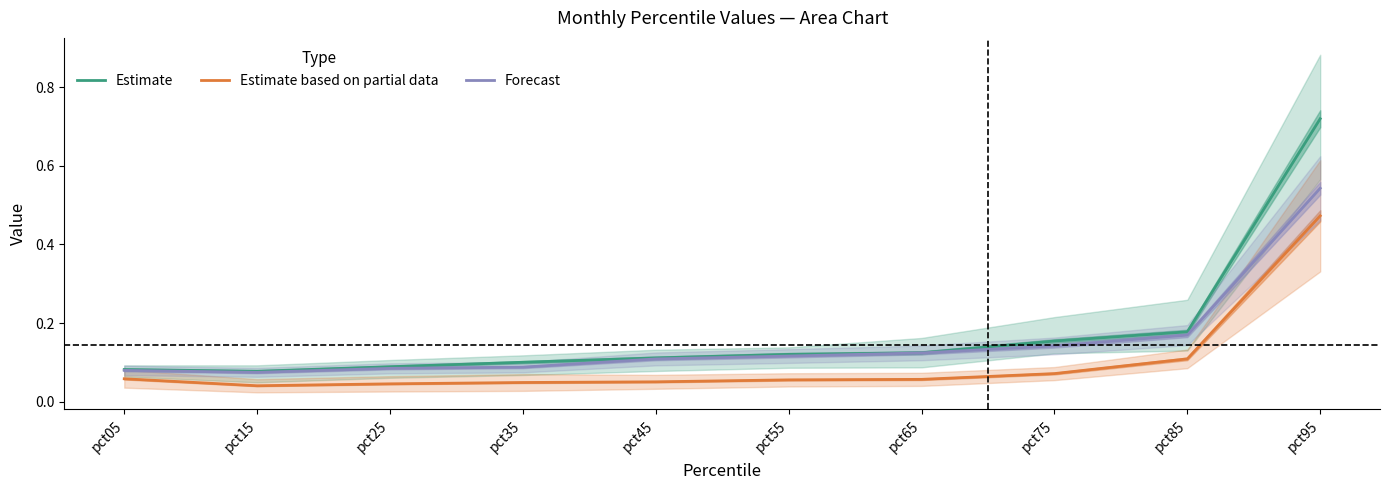

Which category has the lowest value across all series?

pct15